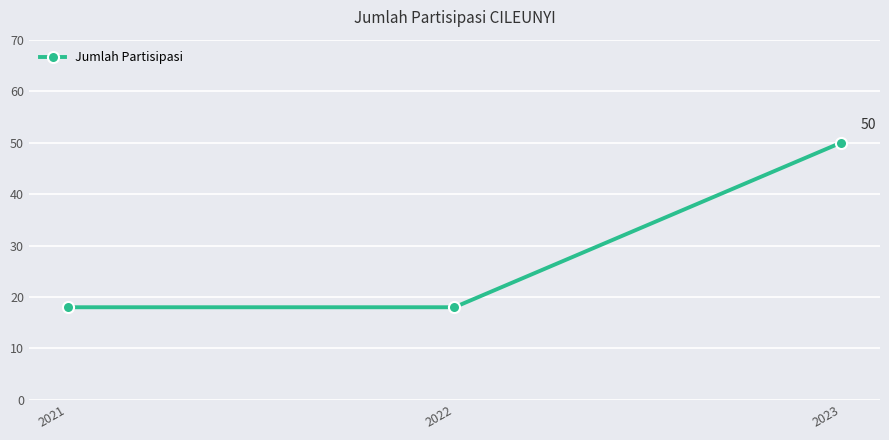

True or false: the data shows 24 at 2021.

False